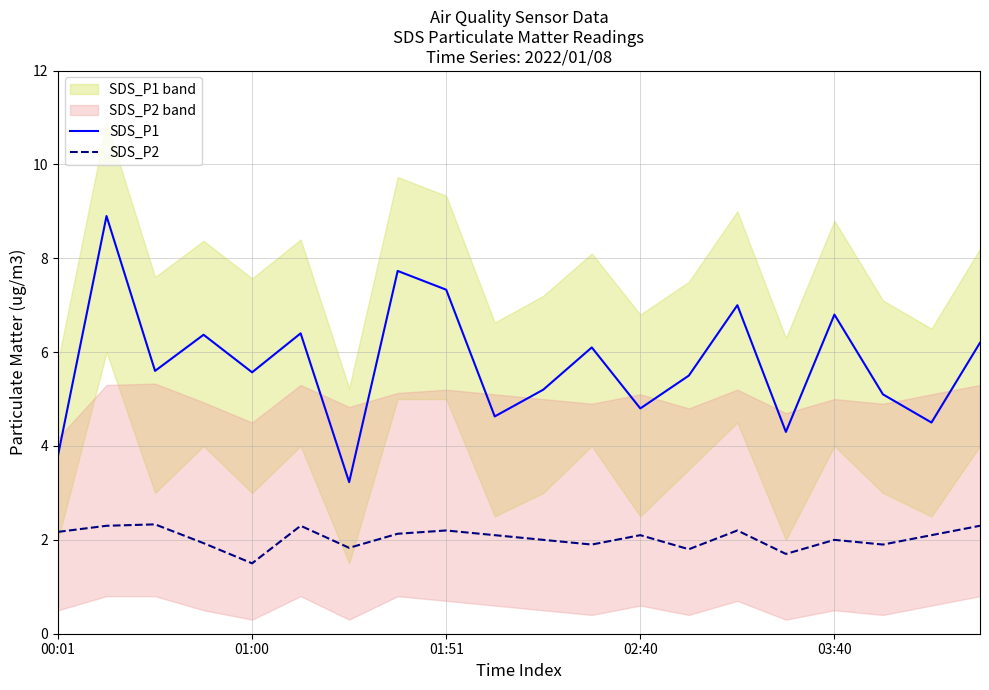

True or false: SDS_P1 and SDS_P2 intersect in this chart.

False